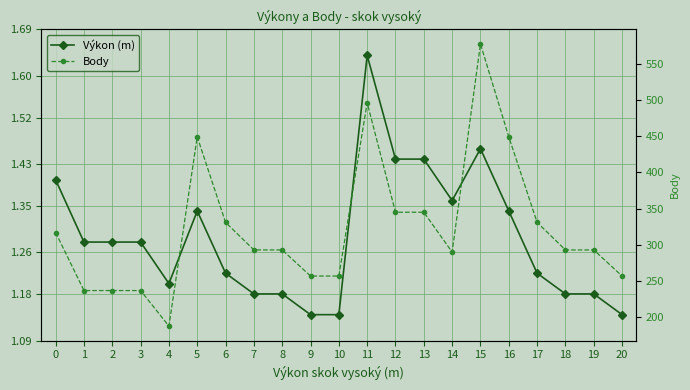

What is the minimum value shown in the chart?

1.1